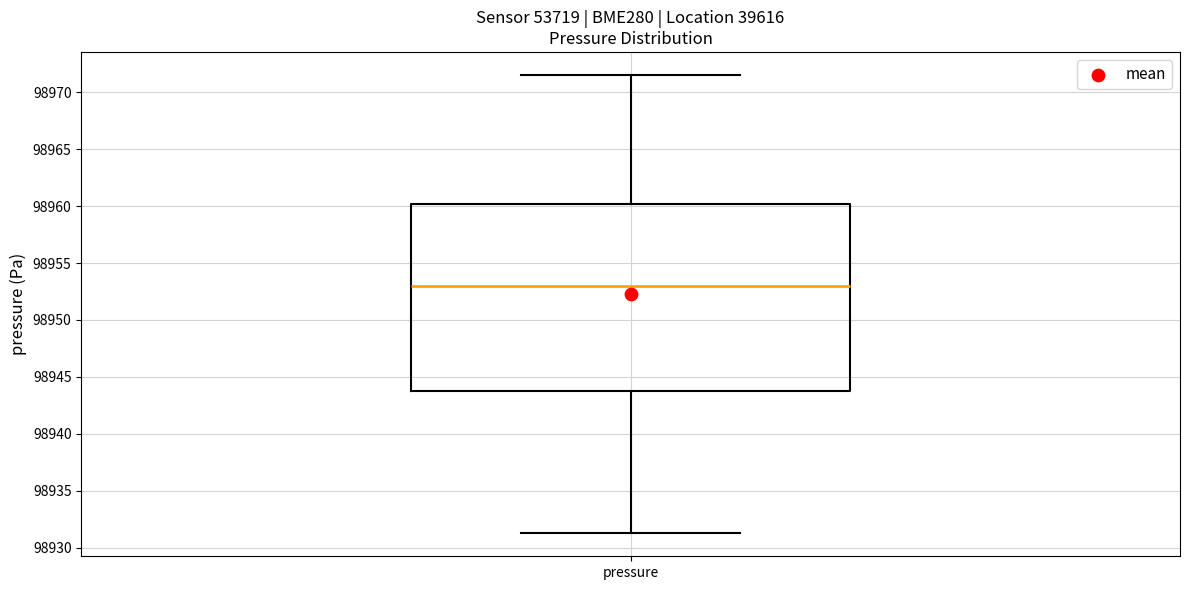

Read this box plot against the y-axis: the position of the median line, the range covered by the box, and the ends of both whiskers. The values are not printed on the chart, so give them approximately, as read against the axis.

median 98953.0, box 98944.0 to 98960.0, whiskers 98931.5 to 98971.5